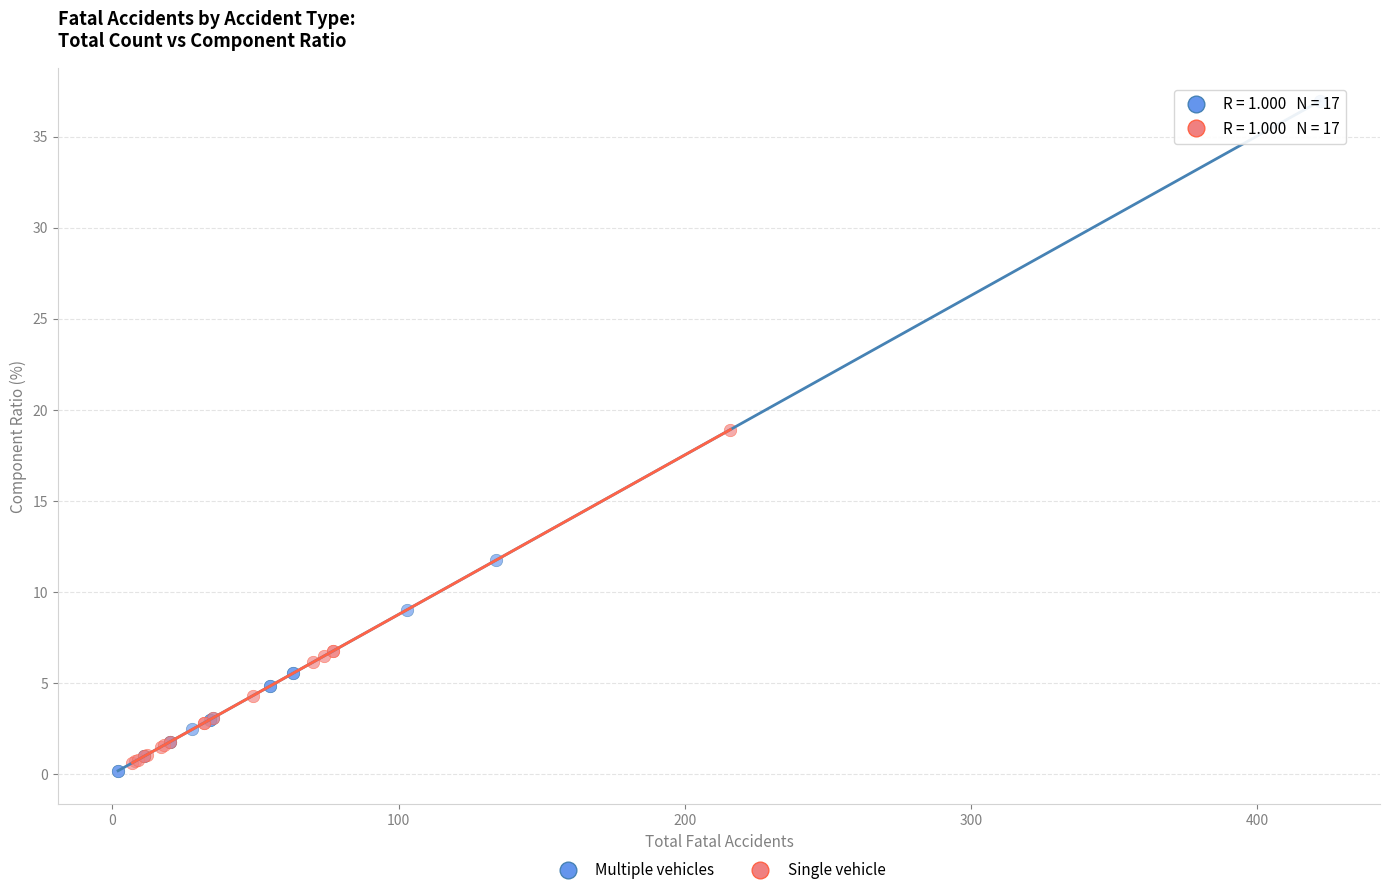

Which series has the largest Y range (max minus min)?

Multiple vehicles